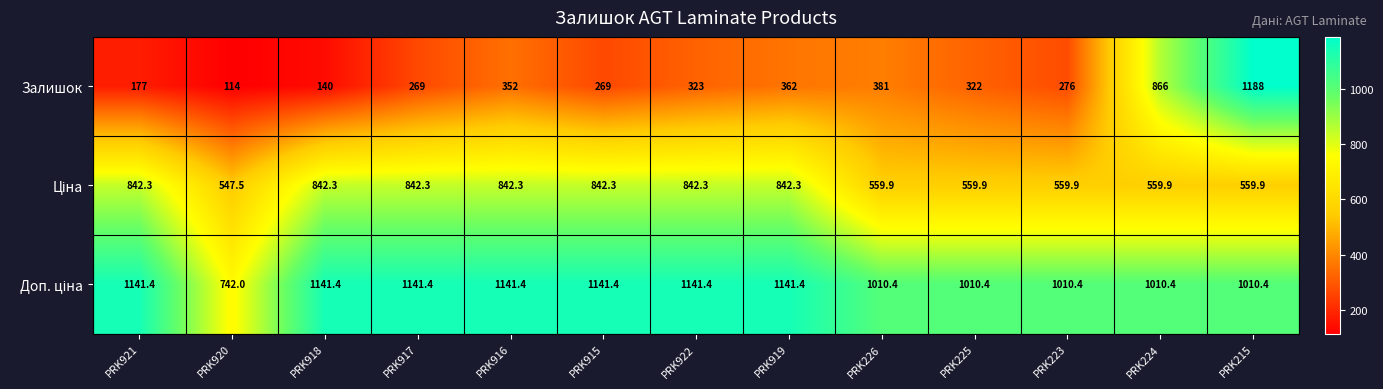

What is the average value of the Залишок series?

387.6